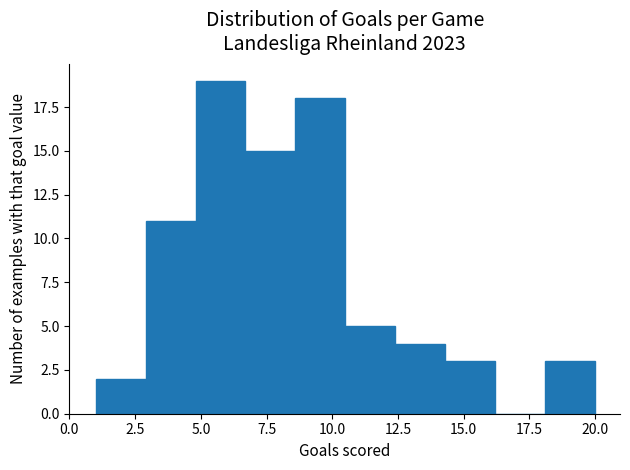

Read against the x-axis, roughly where is the centre of the tallest bar?

6.0